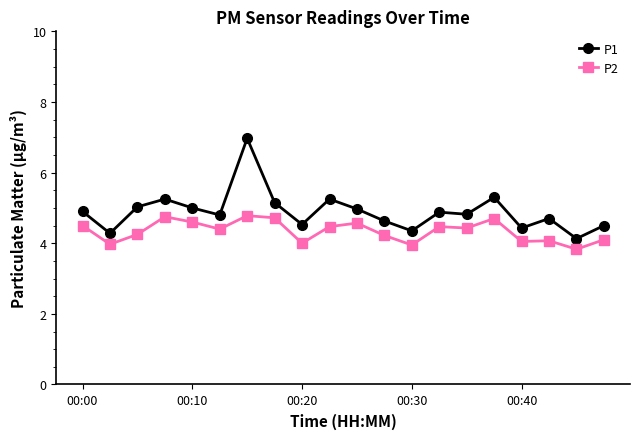

How many data points does each series have?

20